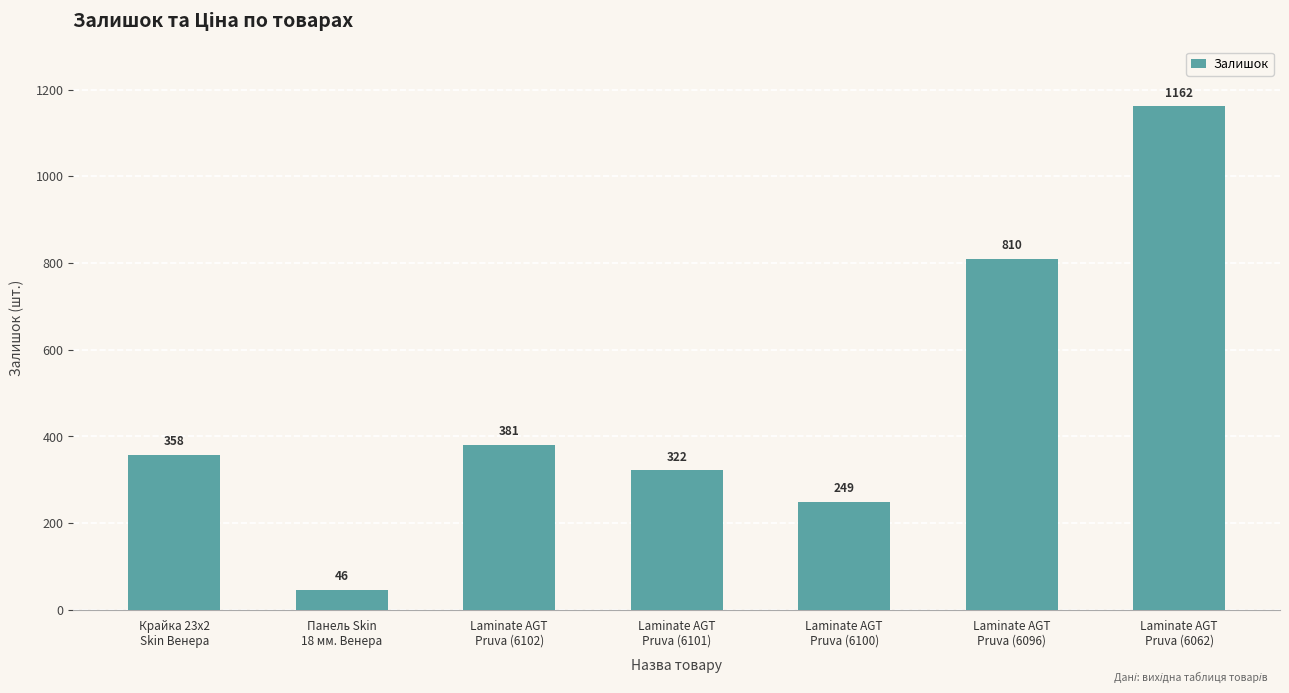

Does the chart contain stacked bars?

No